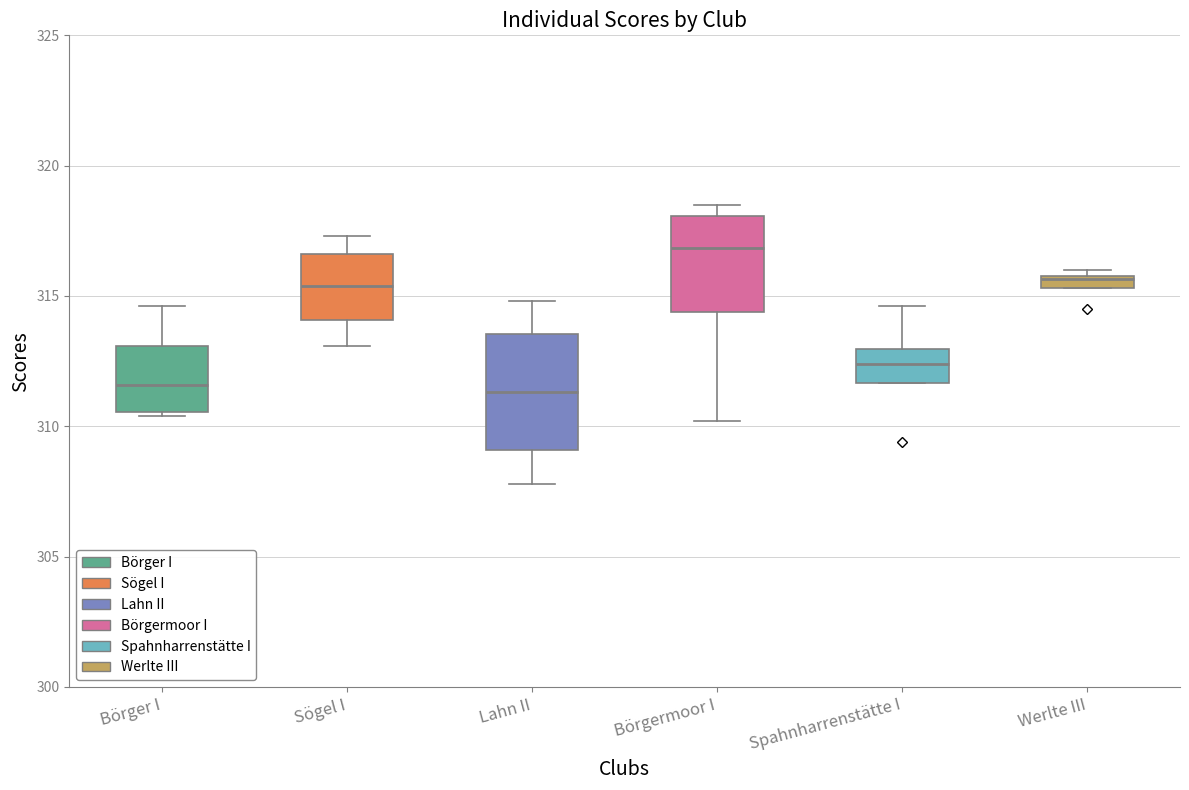

Where does the lower whisker of the box for Börgermoor I end on the y-axis? The values are not printed on the chart, so give them approximately, as read against the axis.

310.0